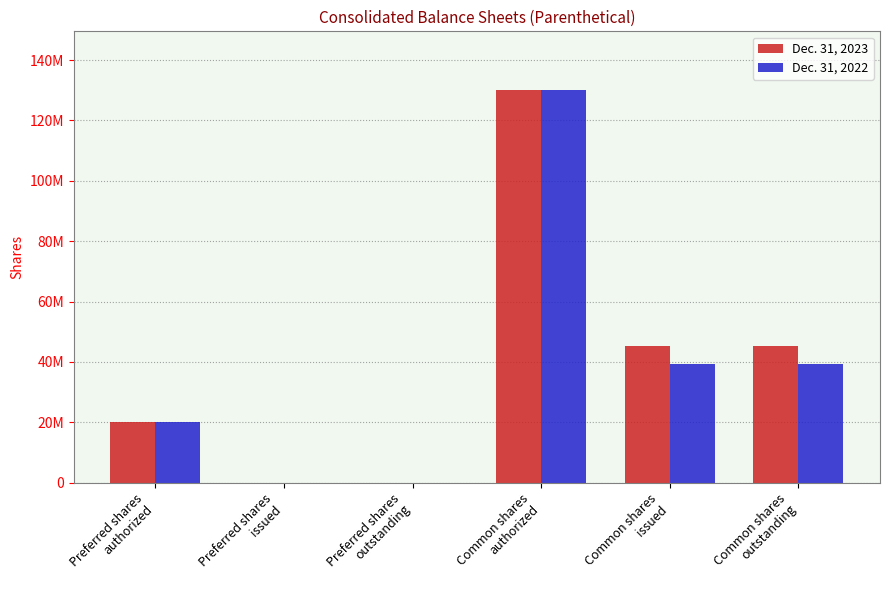

What are all the series names shown in the legend?

Dec. 31, 2023, Dec. 31, 2022